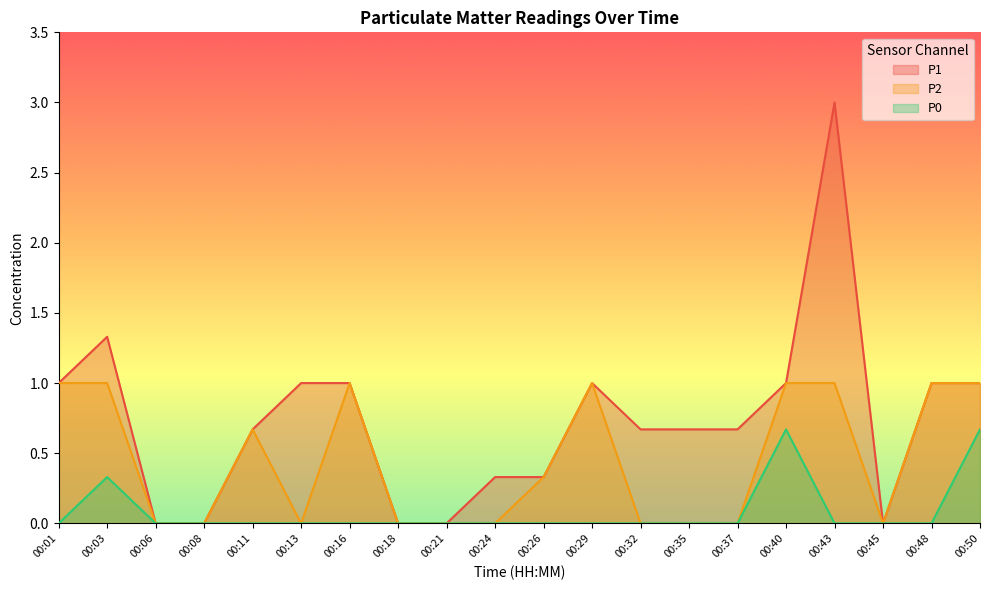

Reading left to right, extract all data points from this chart.

P1: 00:01=1.0	00:03=1.3	00:06=0.0	00:08=0.0	00:11=0.7	00:13=1.0	00:16=1.0	00:18=0.0	00:21=0.0	00:24=0.3	00:26=0.3	00:29=1.0	00:32=0.7	00:35=0.7	00:37=0.7	00:40=1.0	00:43=3.0	00:45=0.0	00:48=1.0	00:50=1.0
P2: 00:01=1.0	00:03=1.0	00:06=0.0	00:08=0.0	00:11=0.7	00:13=0.0	00:16=1.0	00:18=0.0	00:21=0.0	00:24=0.0	00:26=0.3	00:29=1.0	00:32=0.0	00:35=0.0	00:37=0.0	00:40=1.0	00:43=1.0	00:45=0.0	00:48=1.0	00:50=1.0
P0: 00:01=0.0	00:03=0.3	00:06=0.0	00:08=0.0	00:11=0.0	00:13=0.0	00:16=0.0	00:18=0.0	00:21=0.0	00:24=0.0	00:26=0.0	00:29=0.0	00:32=0.0	00:35=0.0	00:37=0.0	00:40=0.7	00:43=0.0	00:45=0.0	00:48=0.0	00:50=0.7